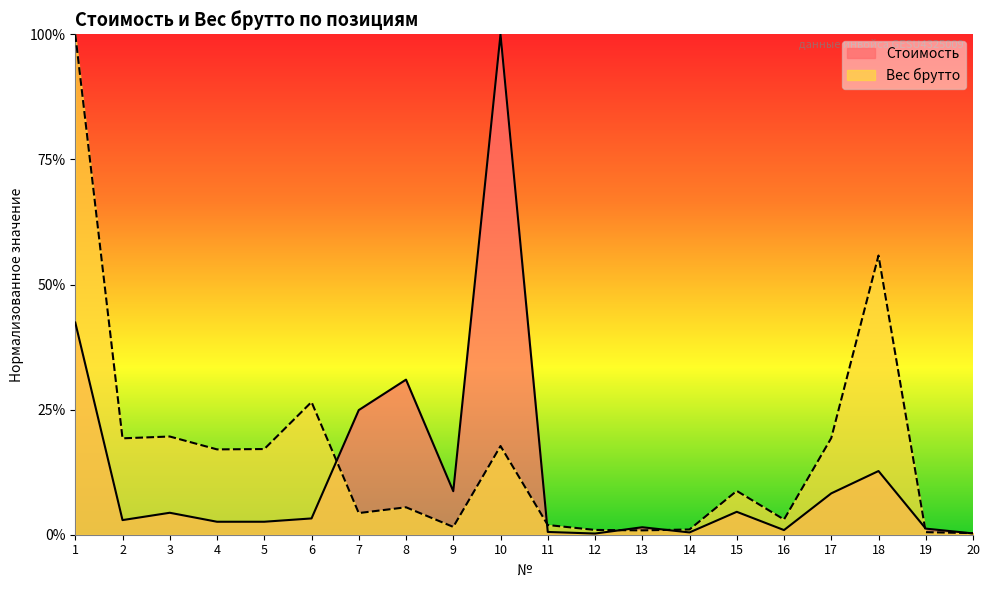

Count the number of categories in the chart.

20